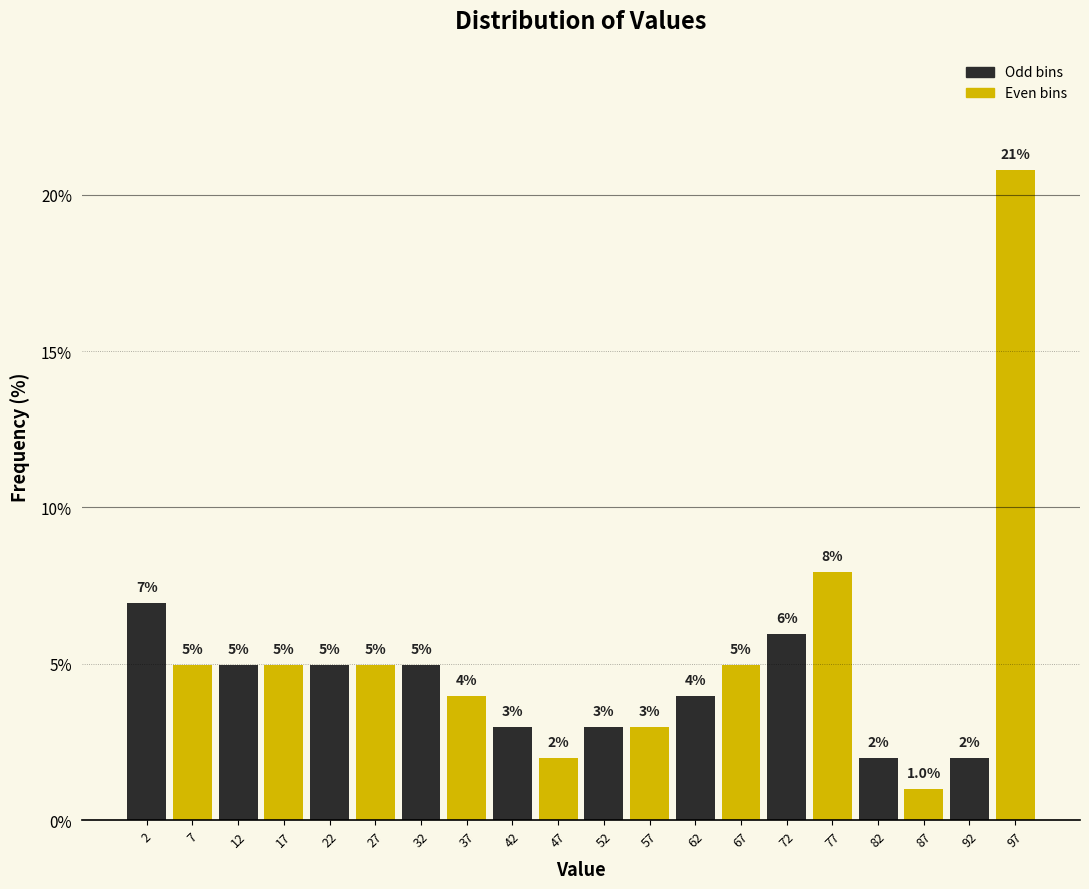

Which range on the x-axis has the tallest bar?

94.05 to 99.00